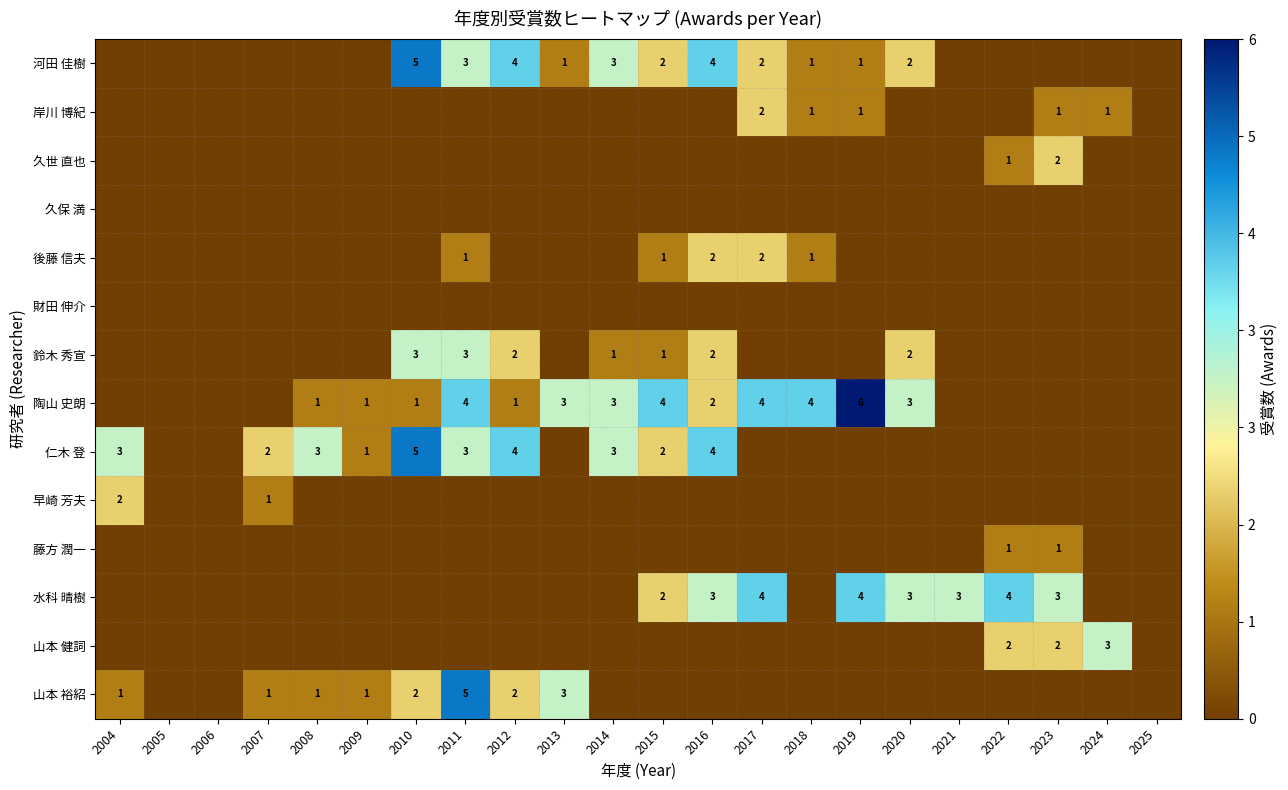

The value of 水科 晴樹 at 2019 is 5. True or false?

False